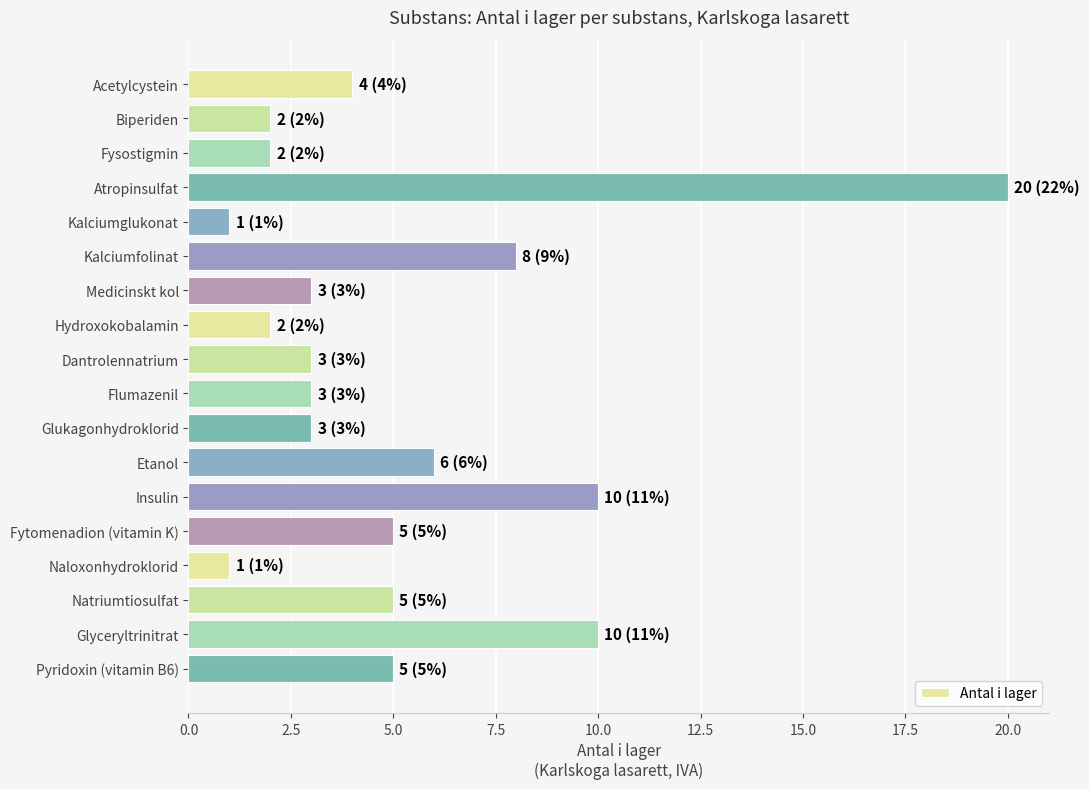

What value does the data have at Glyceryltrinitrat?

10